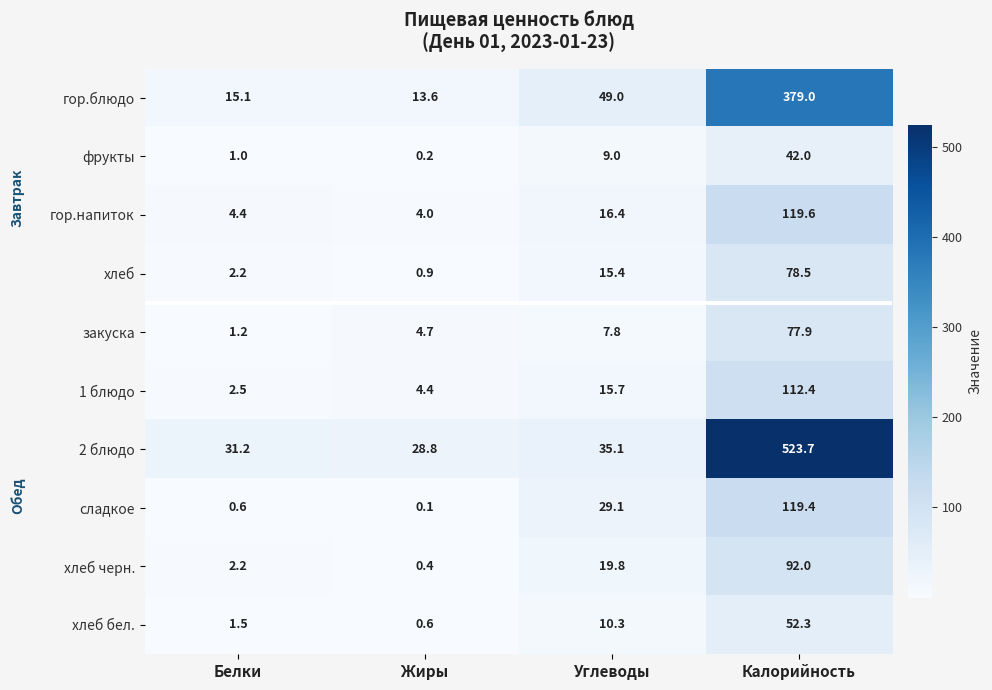

What is the total value across all series at Жиры?

57.7